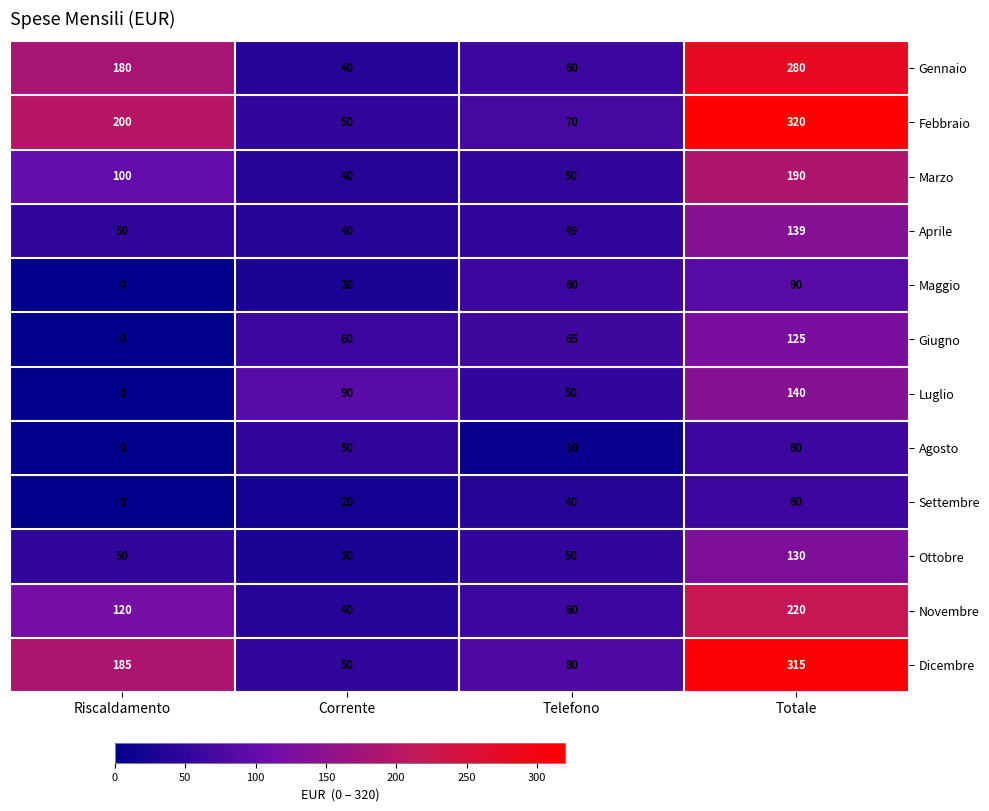

At which category is the sum across all series the highest?

Totale